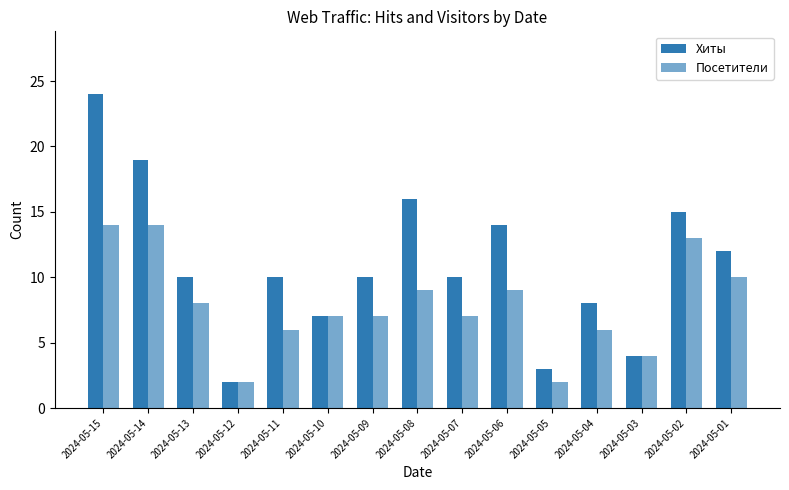

What is the difference between the maximum and minimum values in the Хиты series?

22